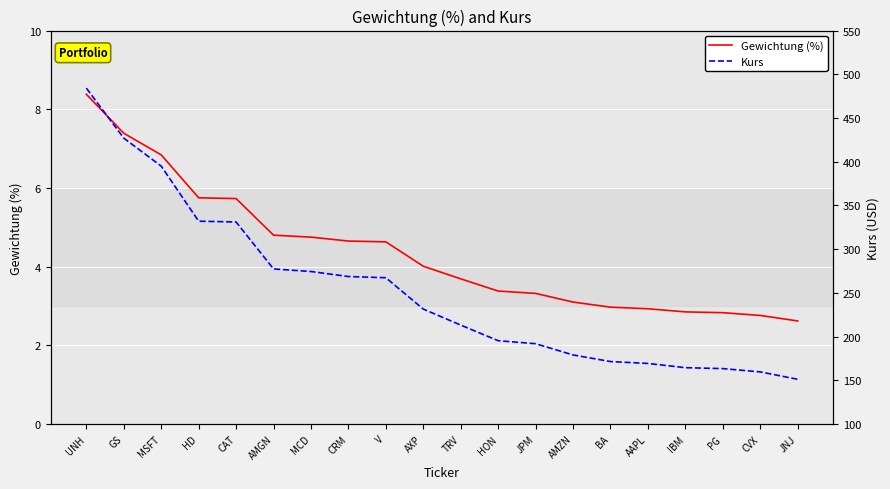

What is the sum of all Gewichtung (%) values?

87.4